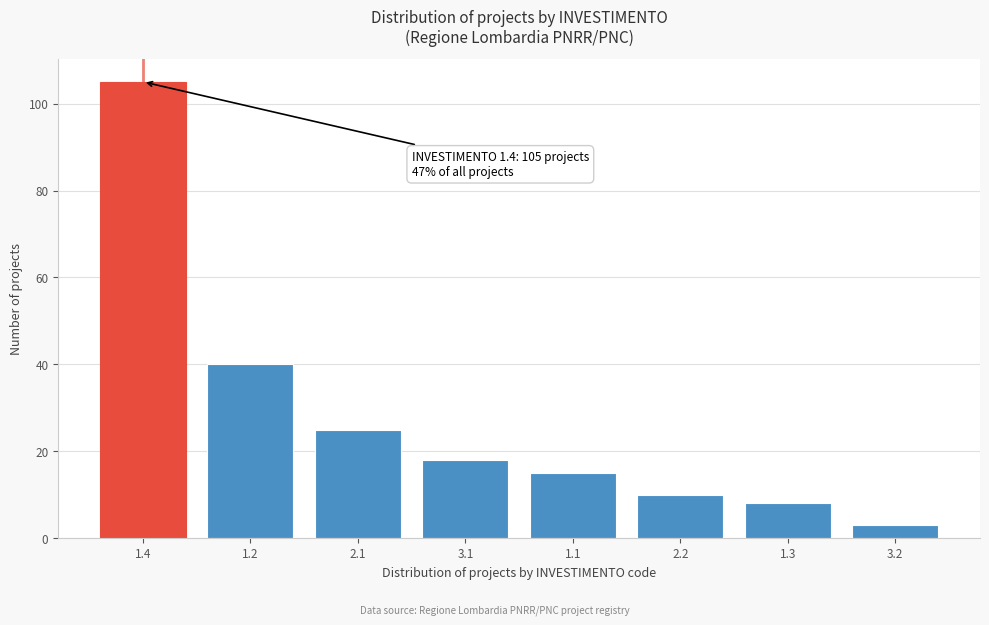

Reading left to right, what are all the values shown in this chart?

1.4=105	1.2=40	2.1=25	3.1=18	1.1=15	2.2=10	1.3=8	3.2=3